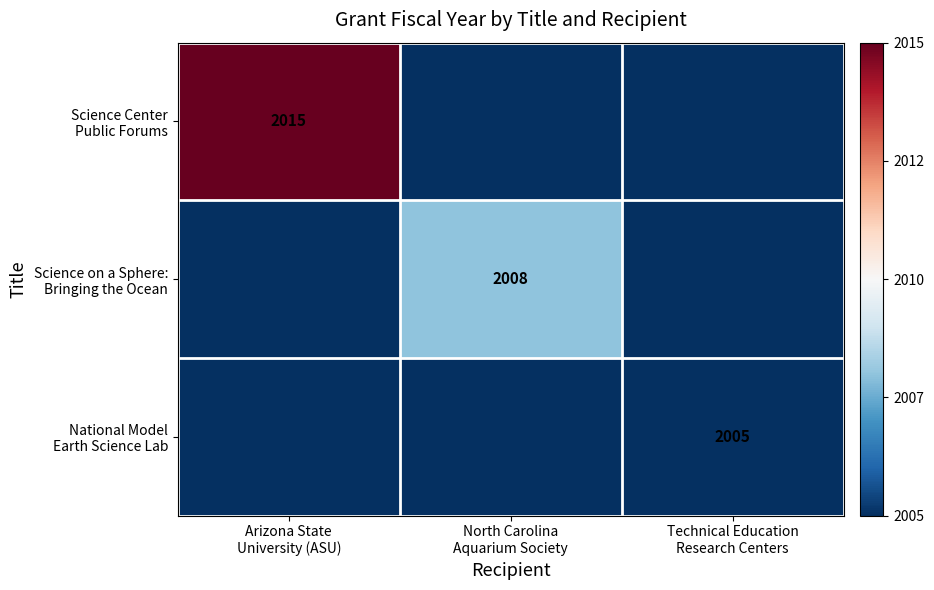

Which series has the largest total across all categories?

Science Center Public Forums